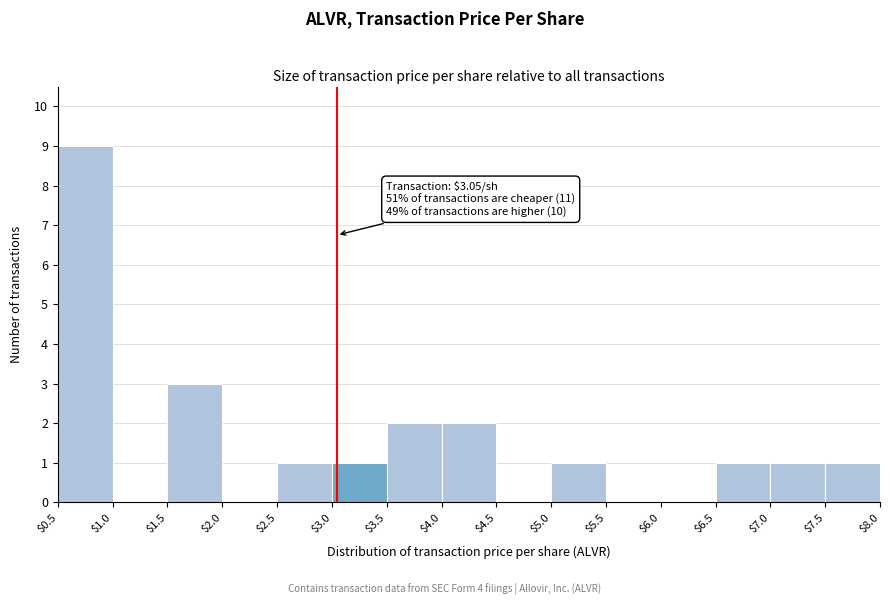

Over which range of the x-axis is the bar tallest?

$0.5 to $1.0